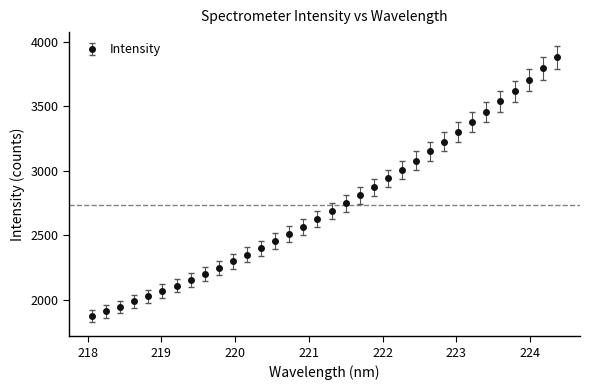

Reading left to right, list all the values displayed in this chart.

1871.7	1909.4	1944.1	1989.6	2025.7	2068.4	2110.3	2154.9	2201.6	2249.6	2298.4	2349.1	2400.1	2456.6	2510.9	2565.7	2627.3	2687.6	2748.5	2810.5	2872.8	2941.4	3007.7	3079.3	3151.4	3225.4	3299.9	3376.8	3457.8	3539.6	3618.0	3704.1	3793.7	3881.0